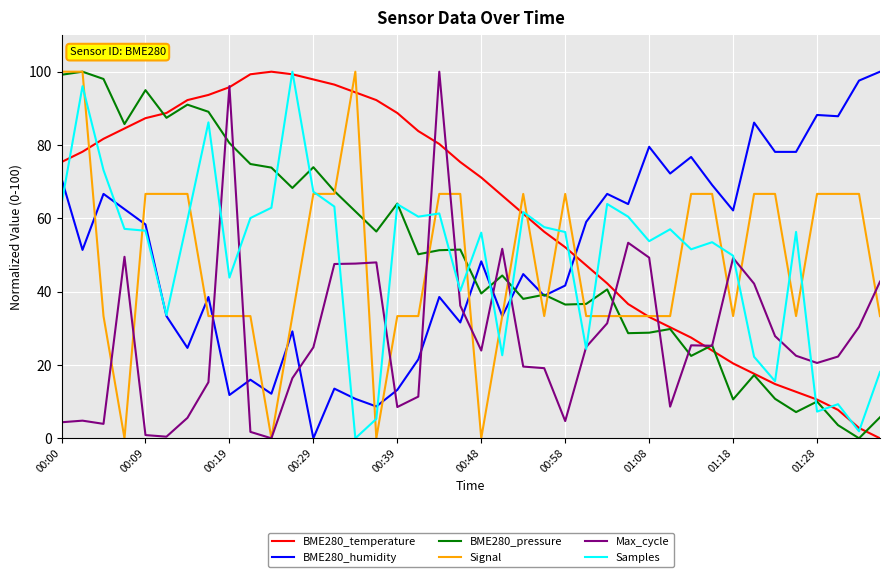

Which series has the largest total across all categories?

BME280_temperature